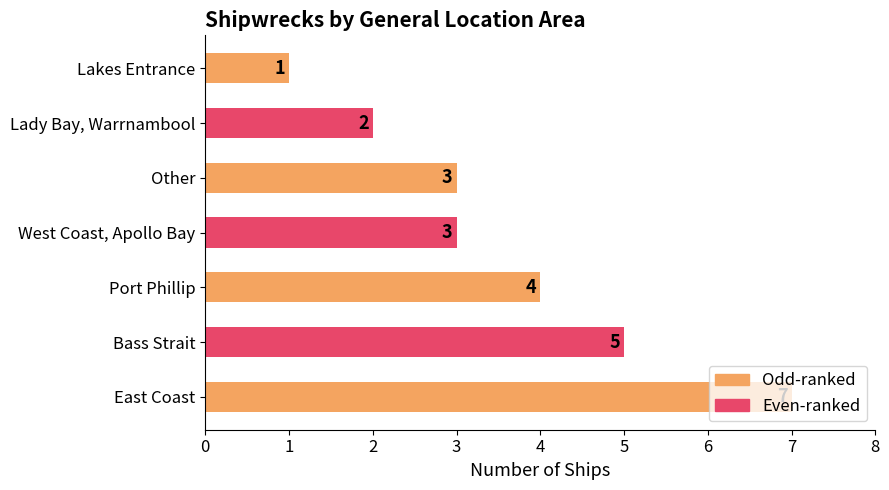

Count the values in the range 2 to 5.

5